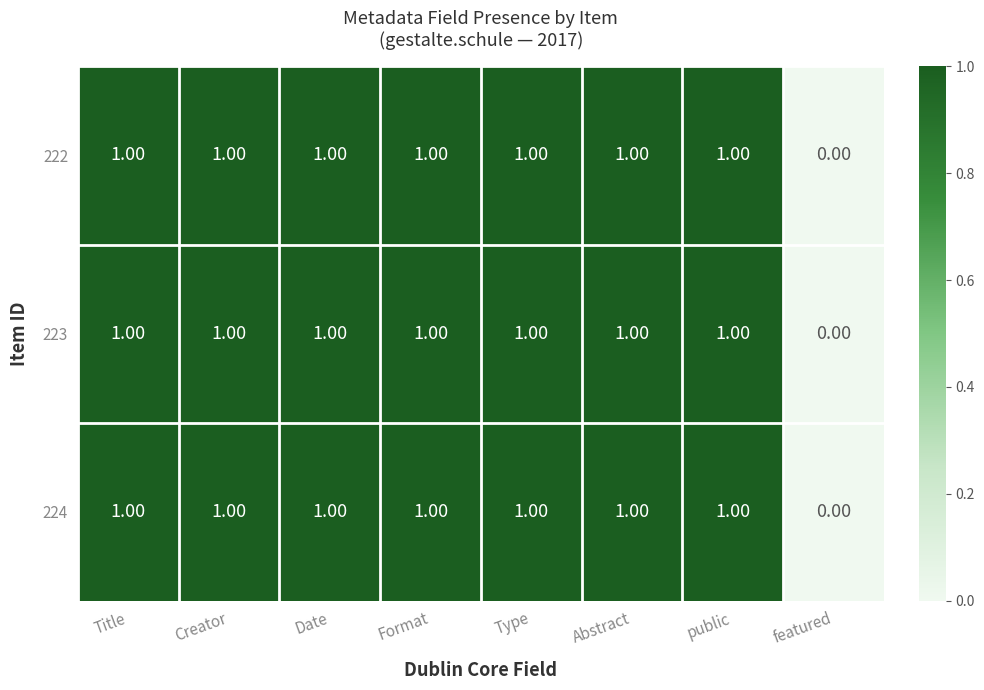

At which category does the chart reach its minimum across all series?

featured